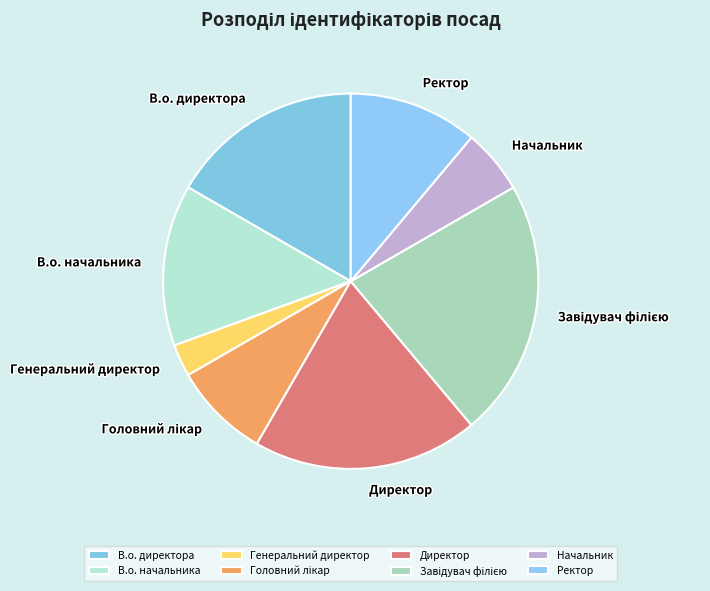

Which has a higher value, Начальник or В.о. директора?

В.о. директора